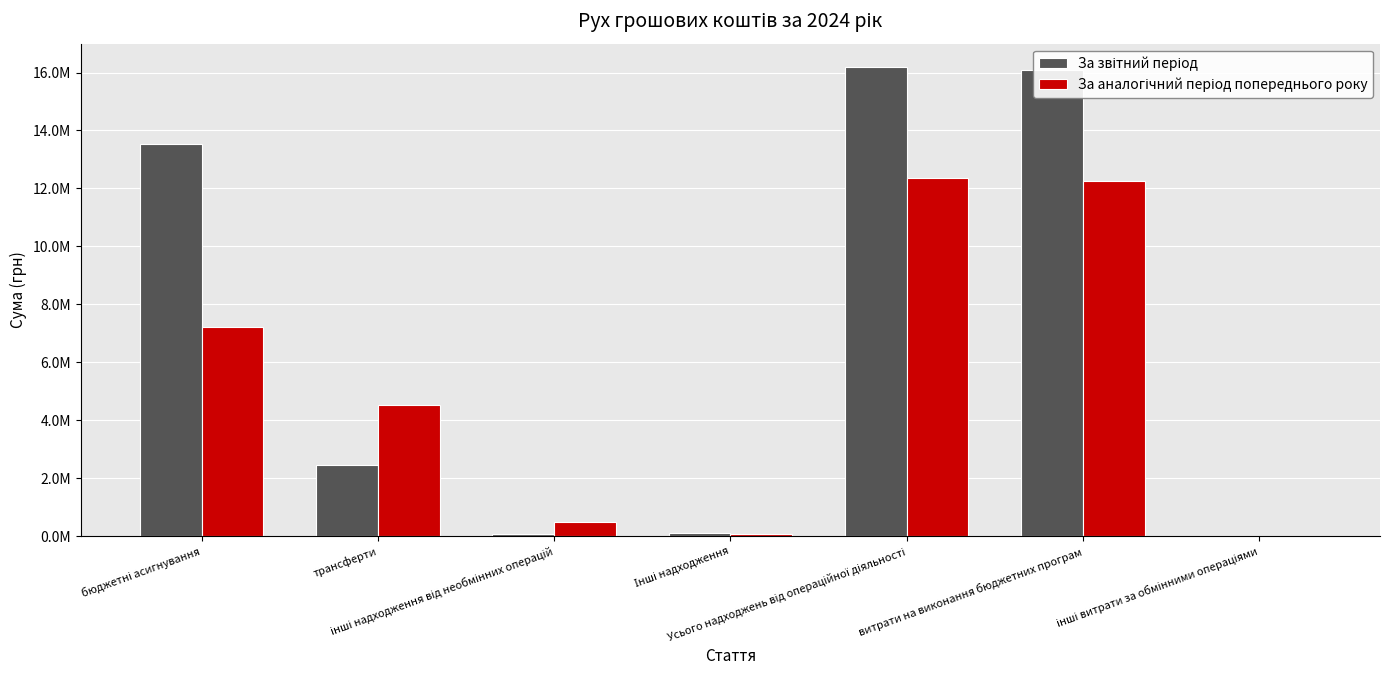

Between бюджетні асигнування and Усього надходжень від операційної діяльності, which series saw the biggest shift?

За аналогічний період попереднього року